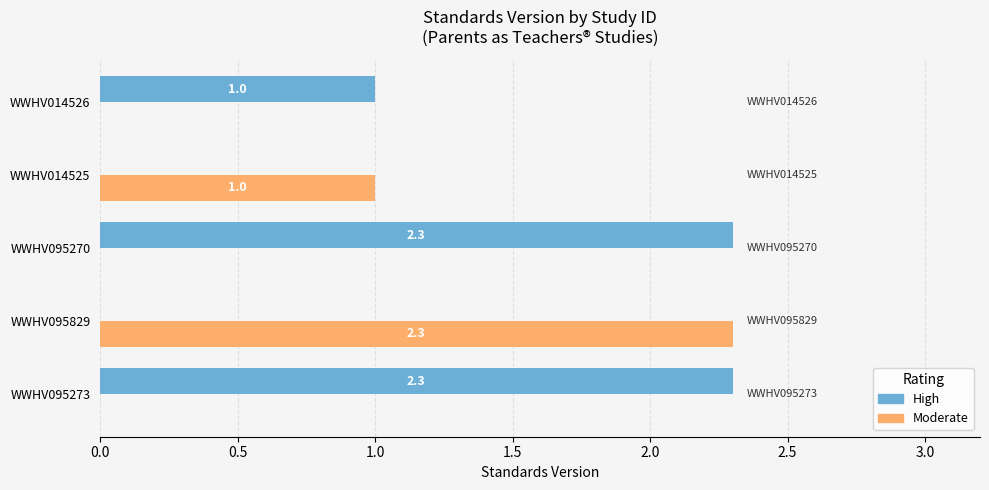

Where is Moderate nearest to the value 1?

WWHV014525